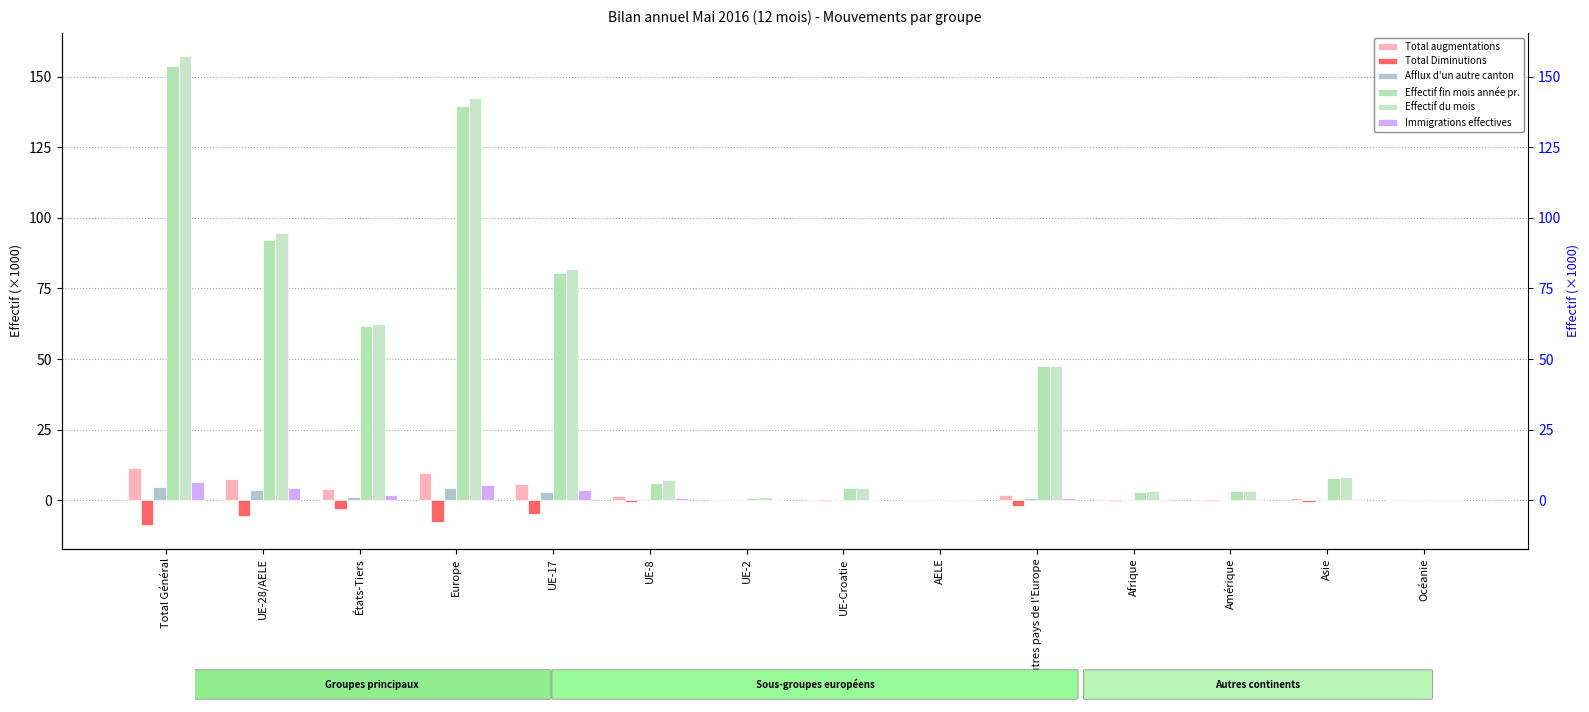

What is the lowest value of the Effectif du mois series?

0.2